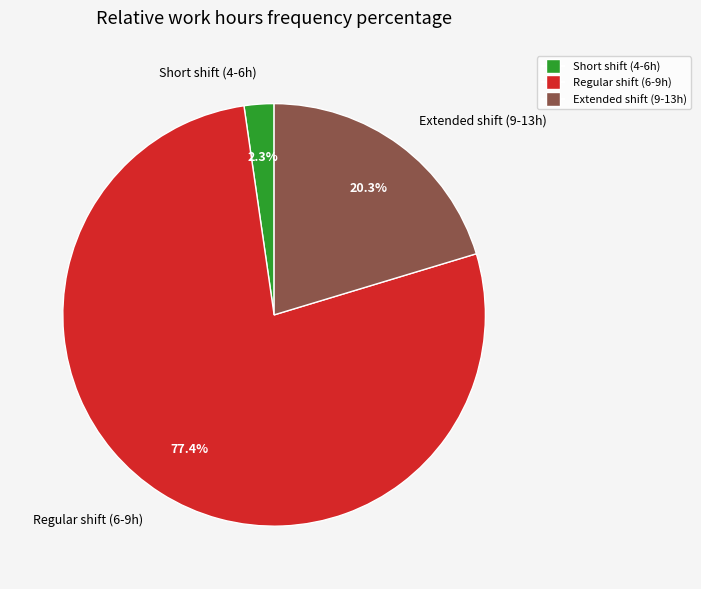

Is there any slice that represents more than half of the pie?

Yes